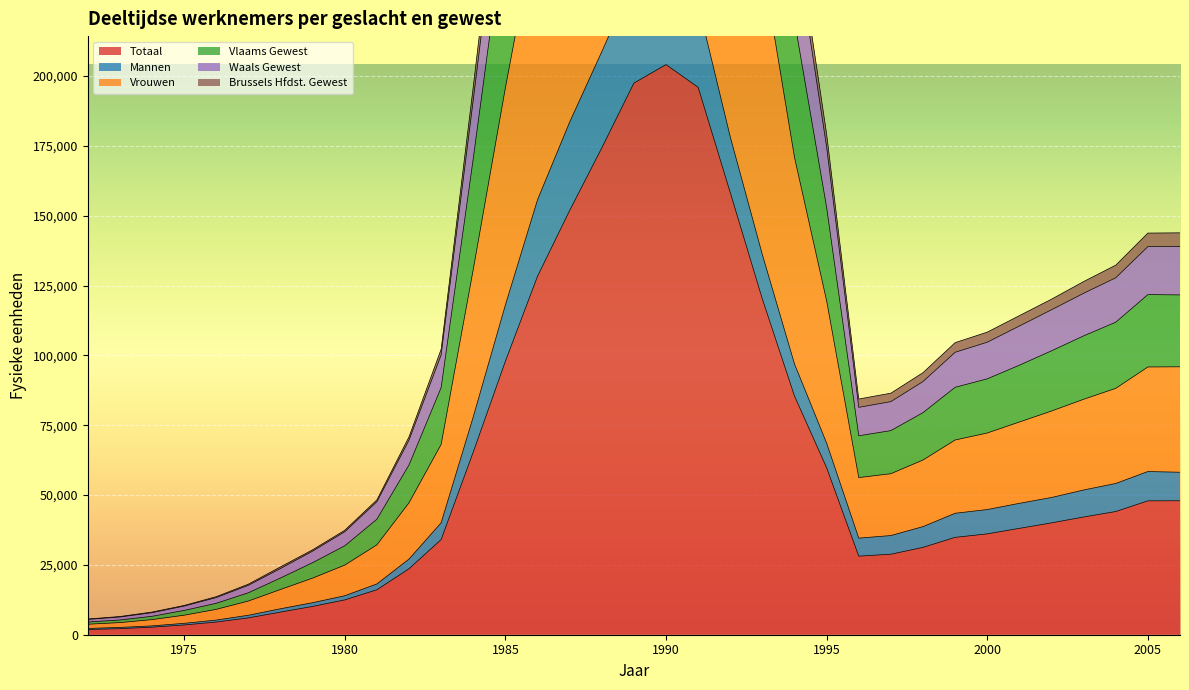

At which label is Vlaams Gewest closest to 266000?

1985